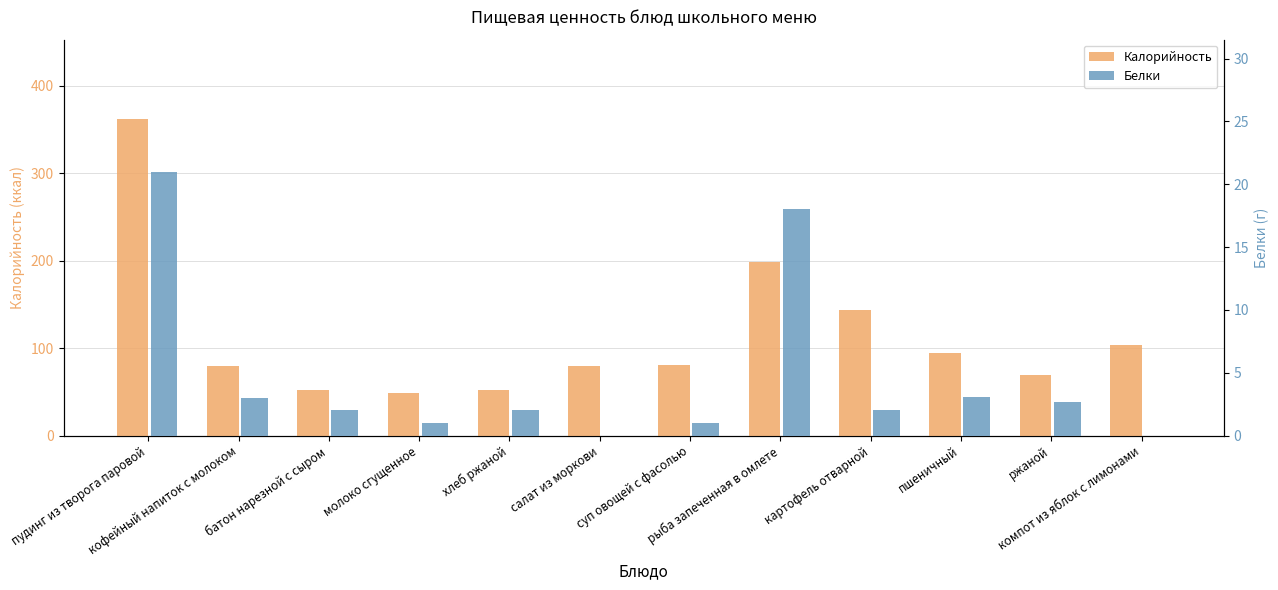

The value of Калорийность at ржаной is 69.6. True or false?

True